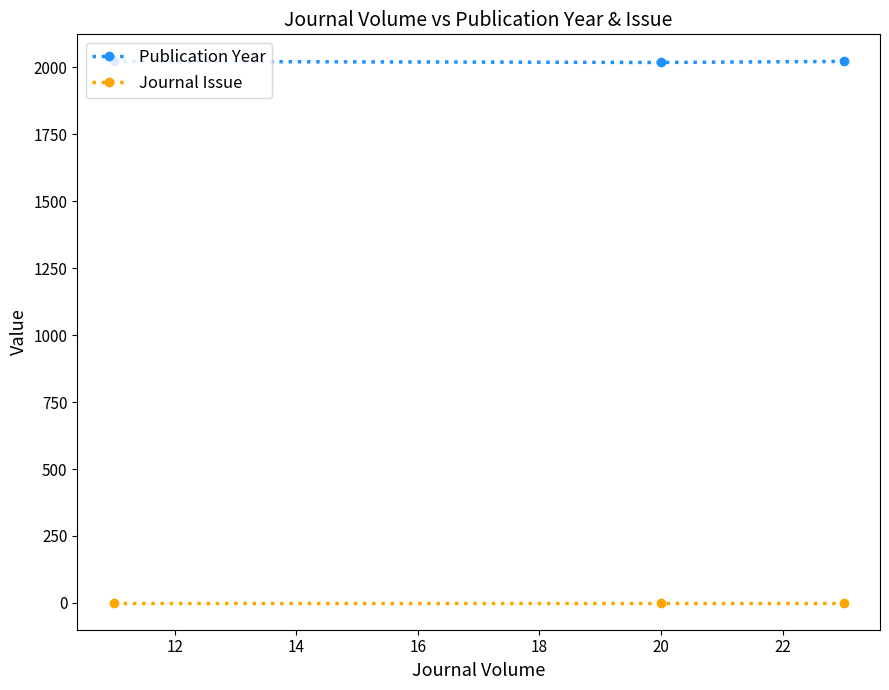

What is the sum of all Journal Issue values?

3